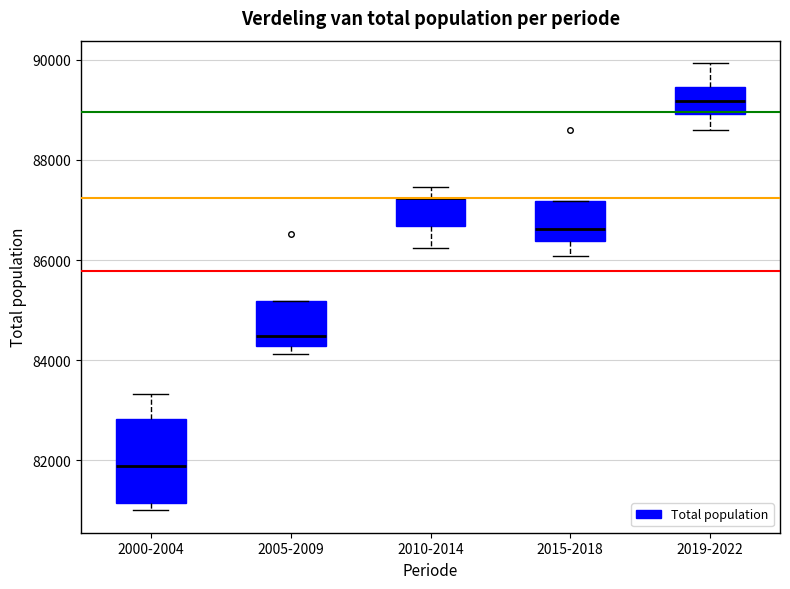

Where is the upper edge of the box for 2019-2022 on the y-axis? The values are not printed on the chart, so give them approximately, as read against the axis.

89400